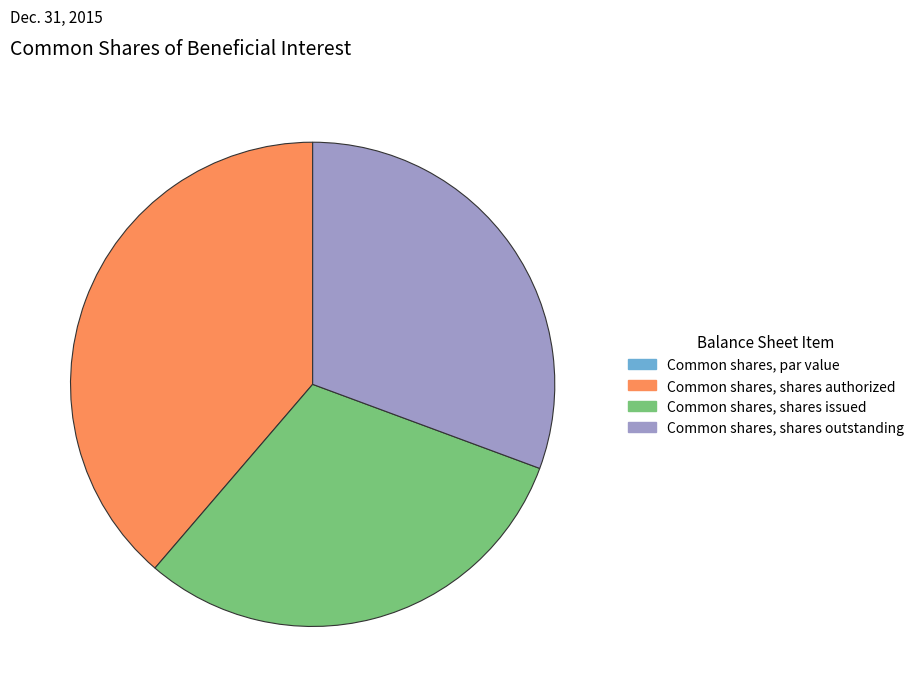

Is there any slice that represents more than half of the pie?

No